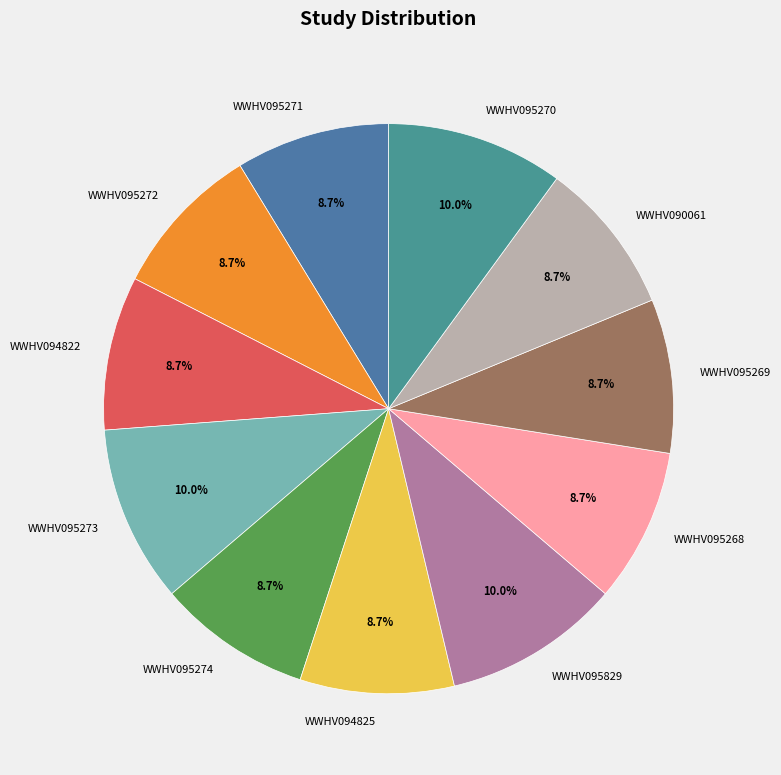

What percentage is the WWHV094825 slice, to the nearest percent?

9%